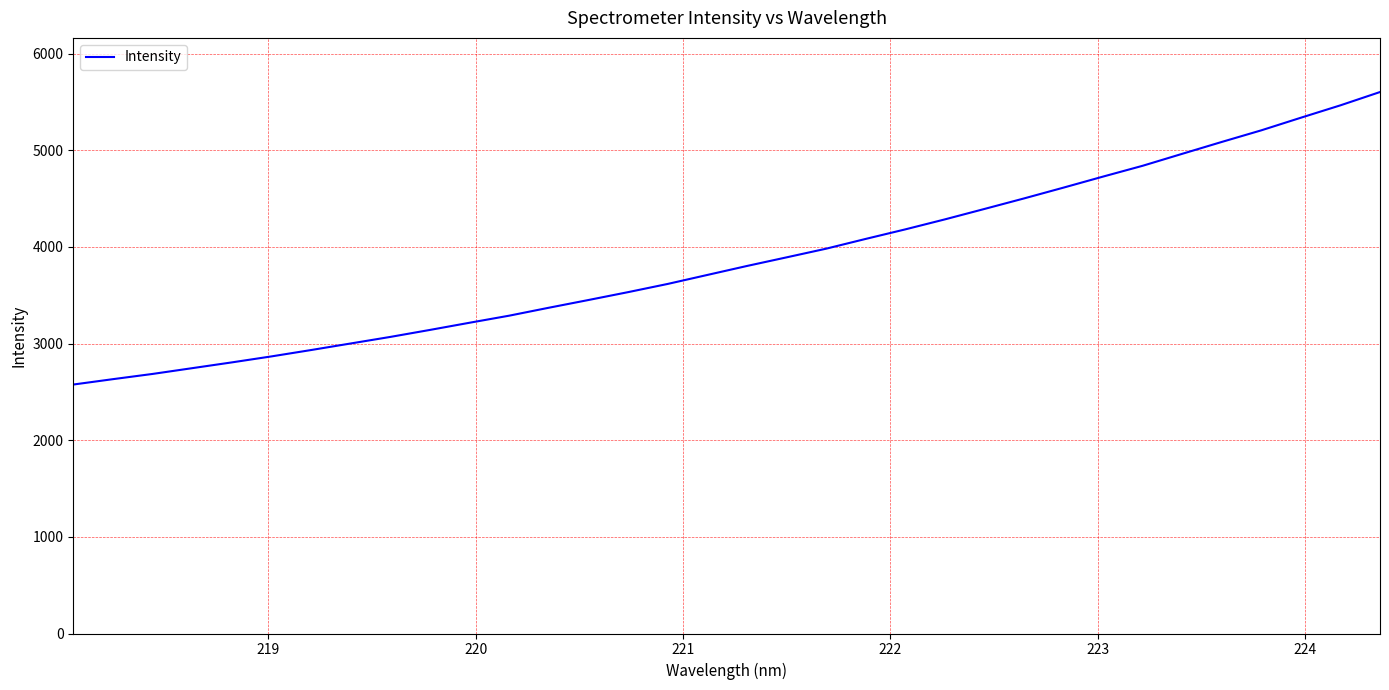

What is the greatest value displayed?

5602.0